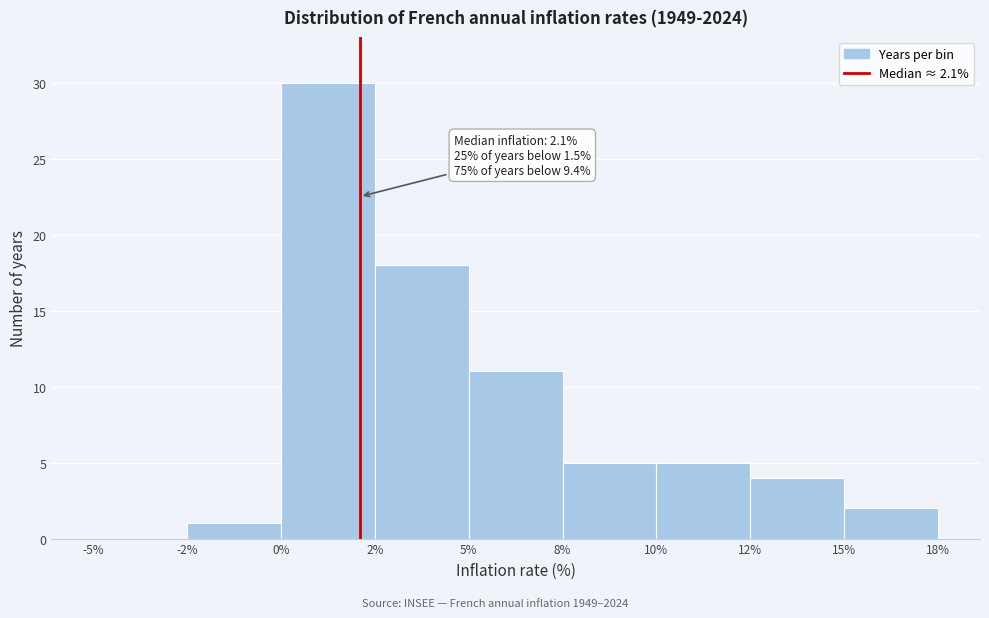

Reading right to left, transcribe all the data shown in this chart.

15%=2	12%=4	10%=5	8%=5	5%=11	2%=18	0%=30	-2%=1	-5%=0